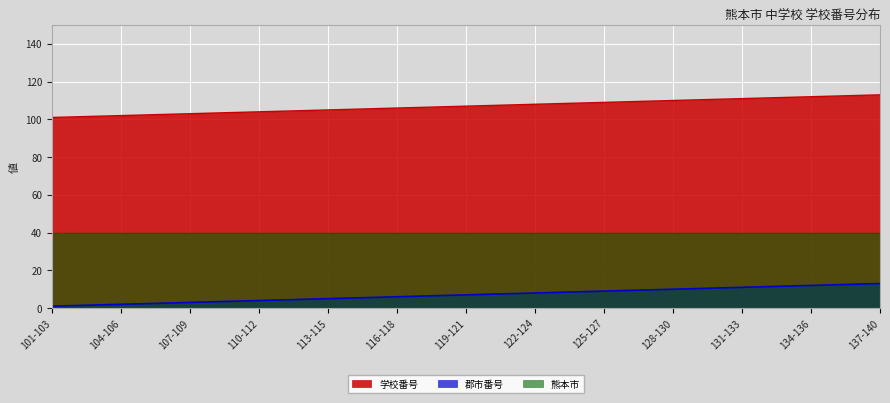

What is the total value across all series at 110-112?

148